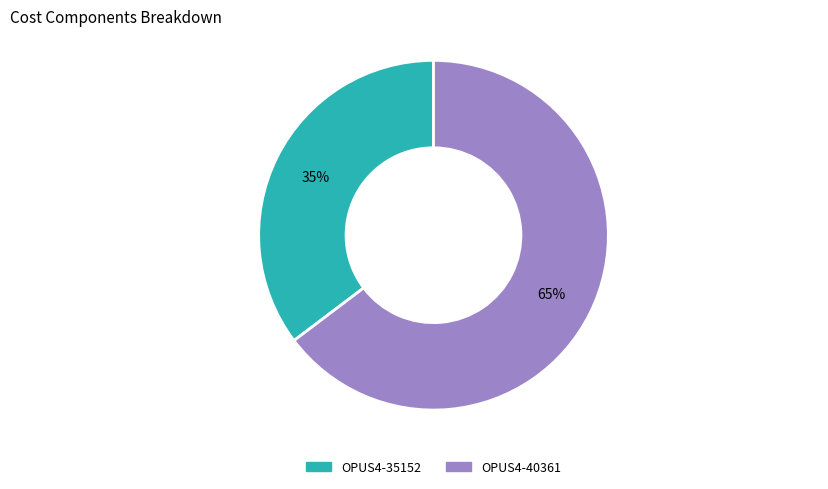

Does any single category account for the majority?

Yes